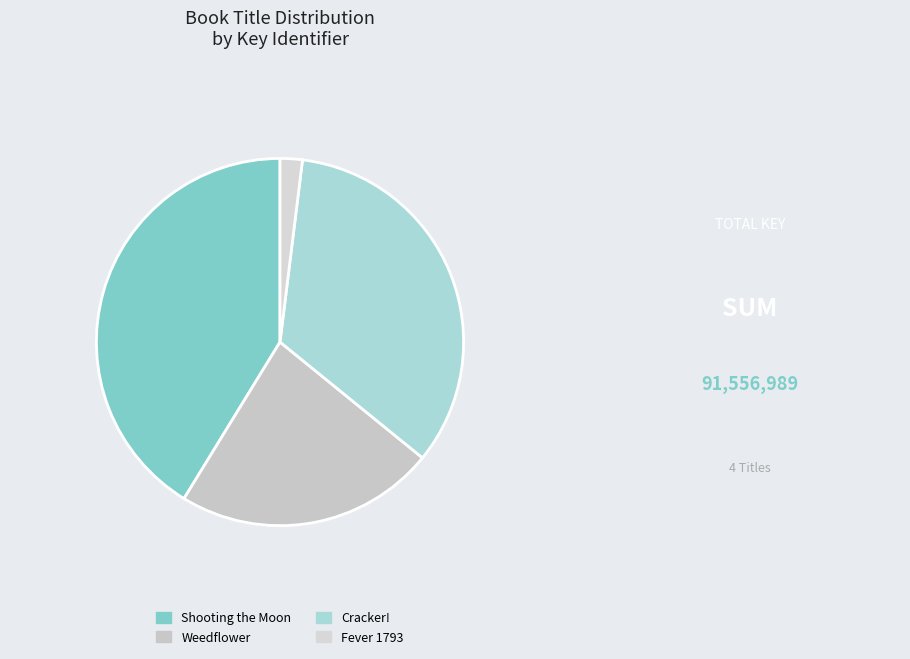

To the nearest percent, what portion does Shooting the Moon represent?

41%